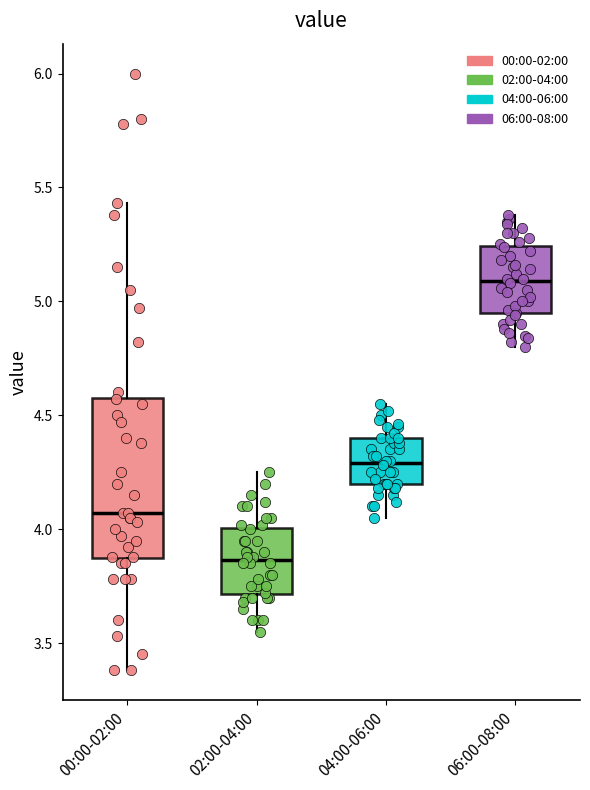

Which box has the lowest median line?

02:00-04:00